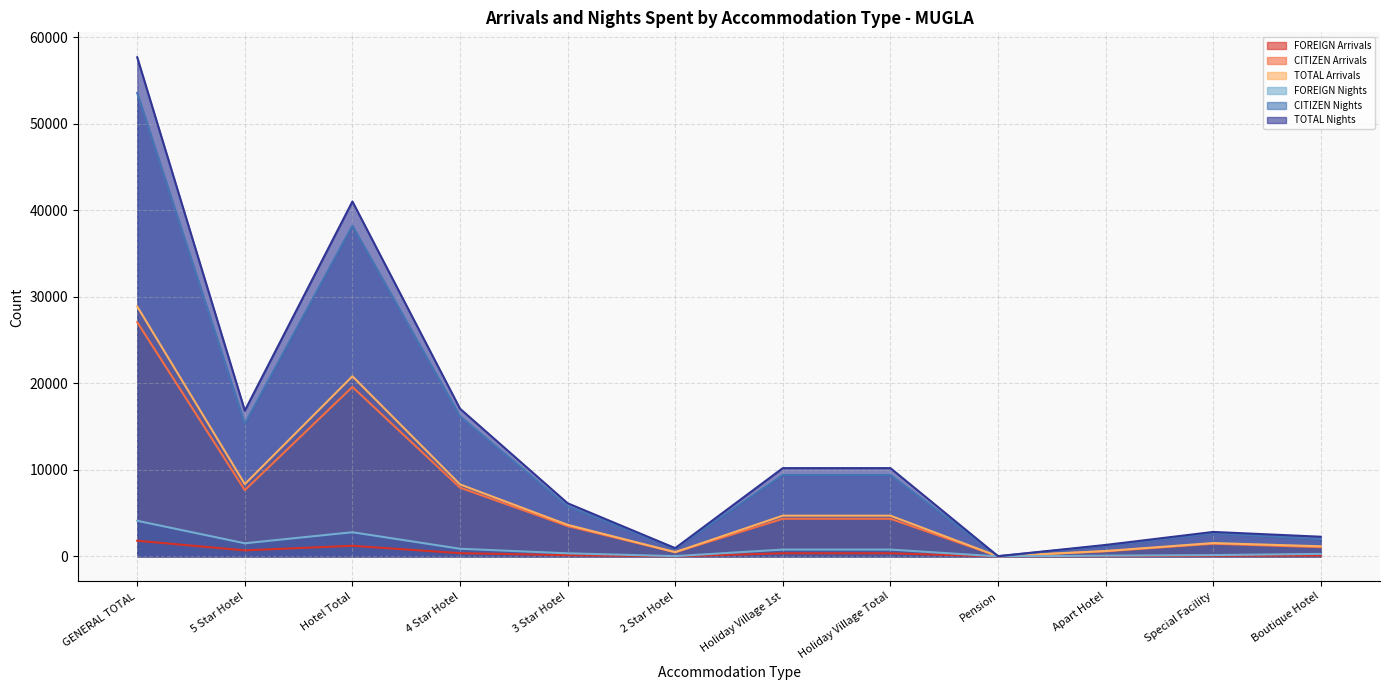

What is the difference between the second highest and second lowest values in the TOTAL Nights series?

40059